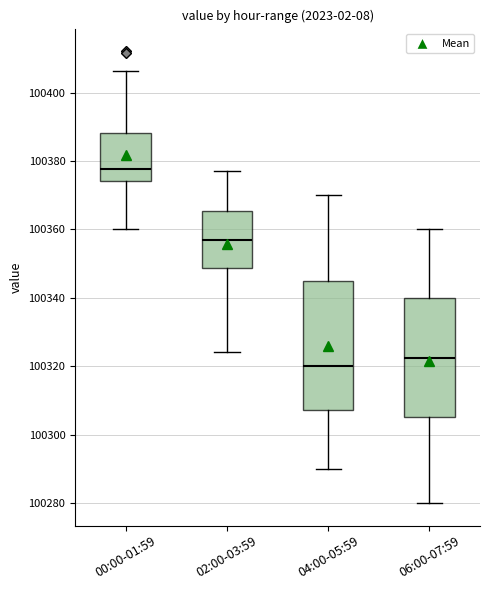

Where does the median line of the box for 00:00-01:59 sit on the y-axis? The values are not printed on the chart, so give them approximately, as read against the axis.

100378